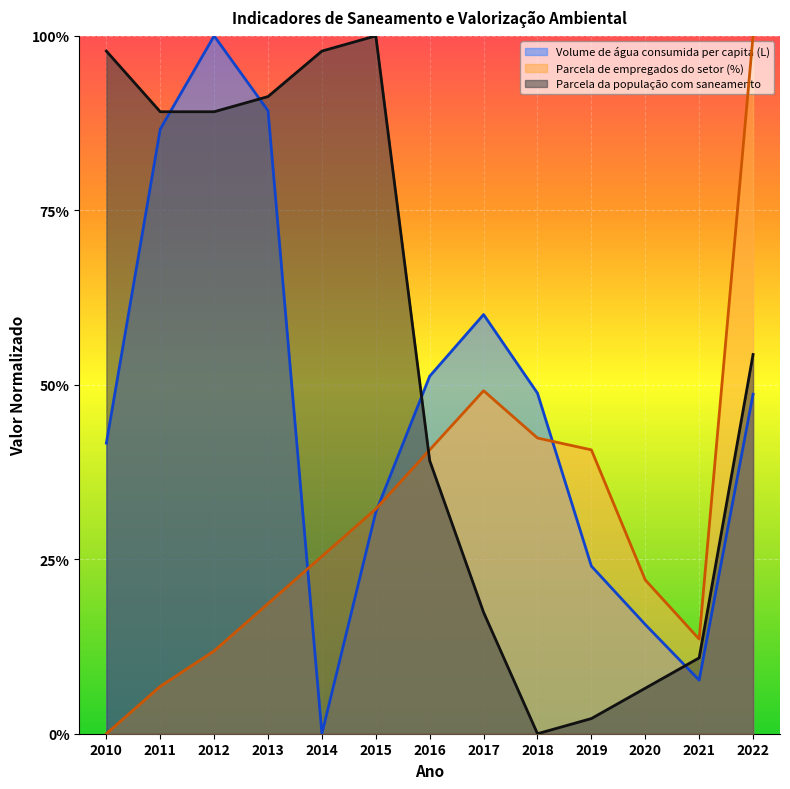

Read the Parcela de empregados do setor (%) value at 2022.

1.0